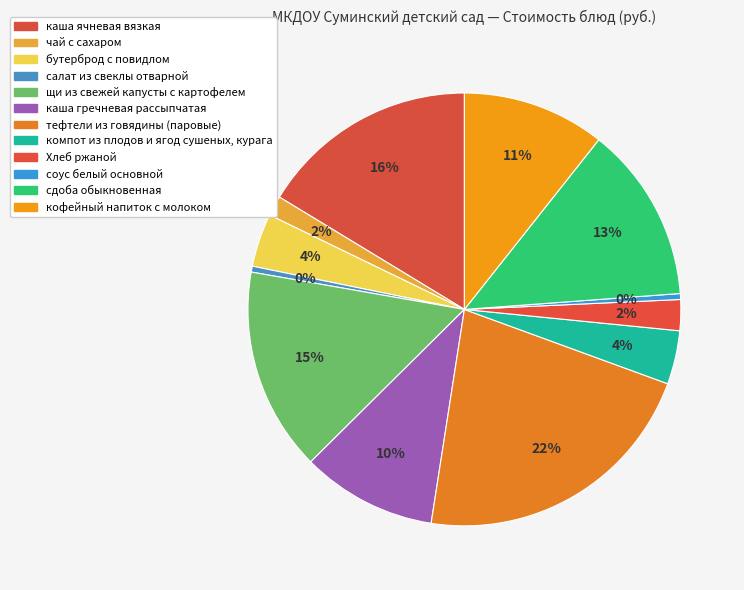

Count the number of slices in the pie.

12